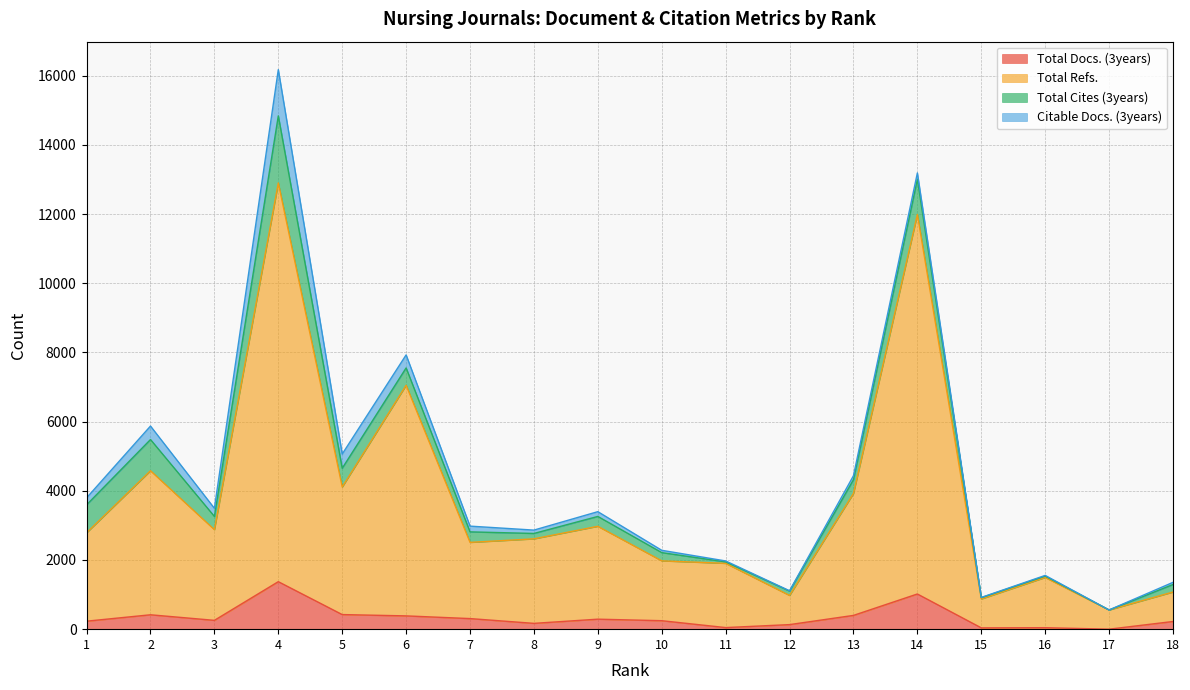

Does the chart have visible grid lines?

Yes